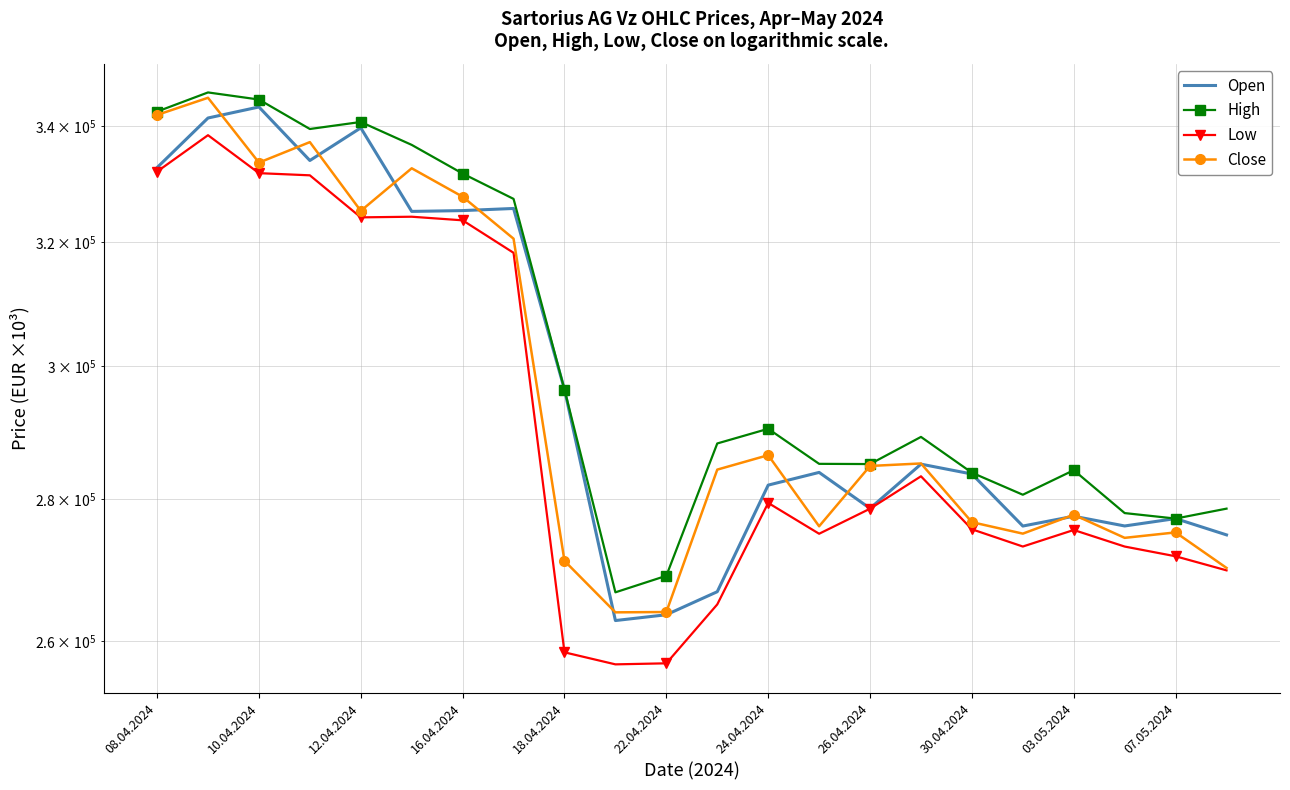

Is this an area chart (filled region under the line)?

No